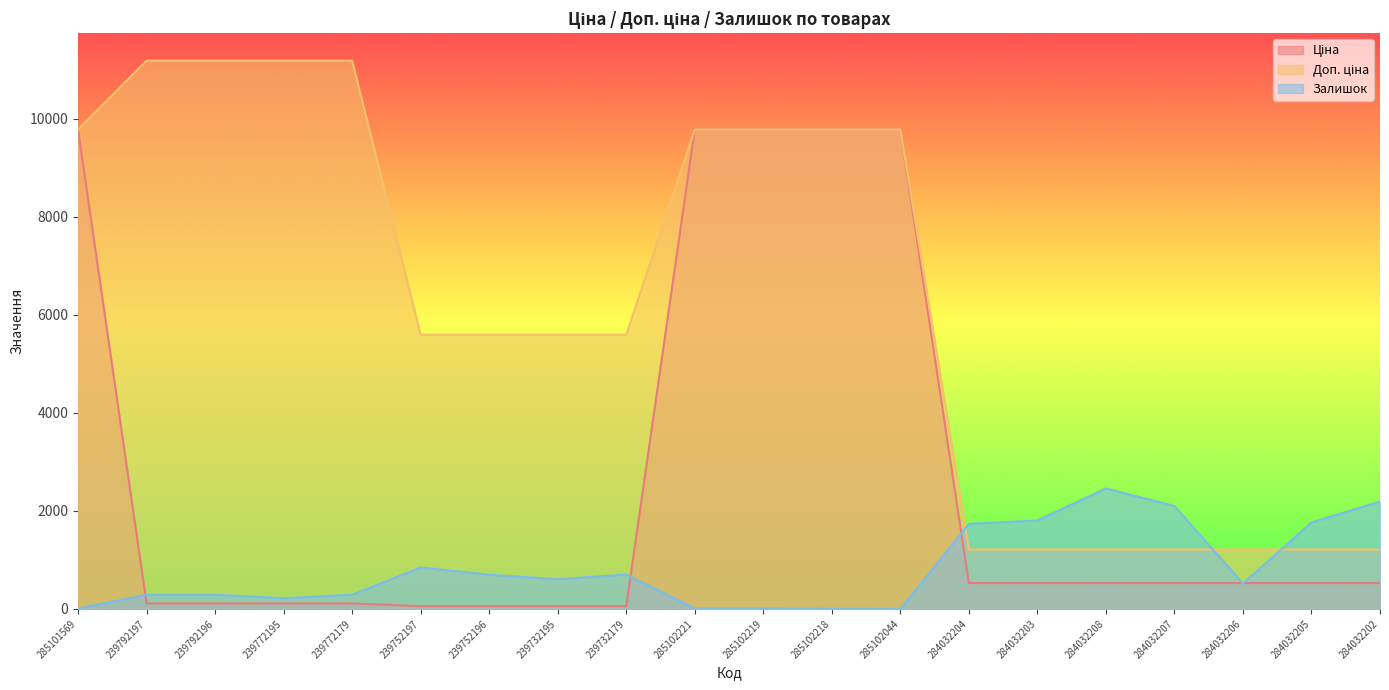

List the series in order of their overall mean, lowest first.

Залишок, Ціна, Доп. ціна